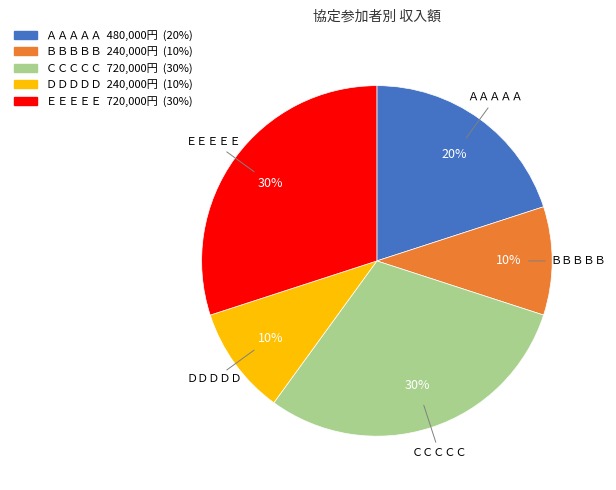

To the nearest percent, what is the combined percentage of ＣＣＣＣＣ and ＢＢＢＢＢ?

40%